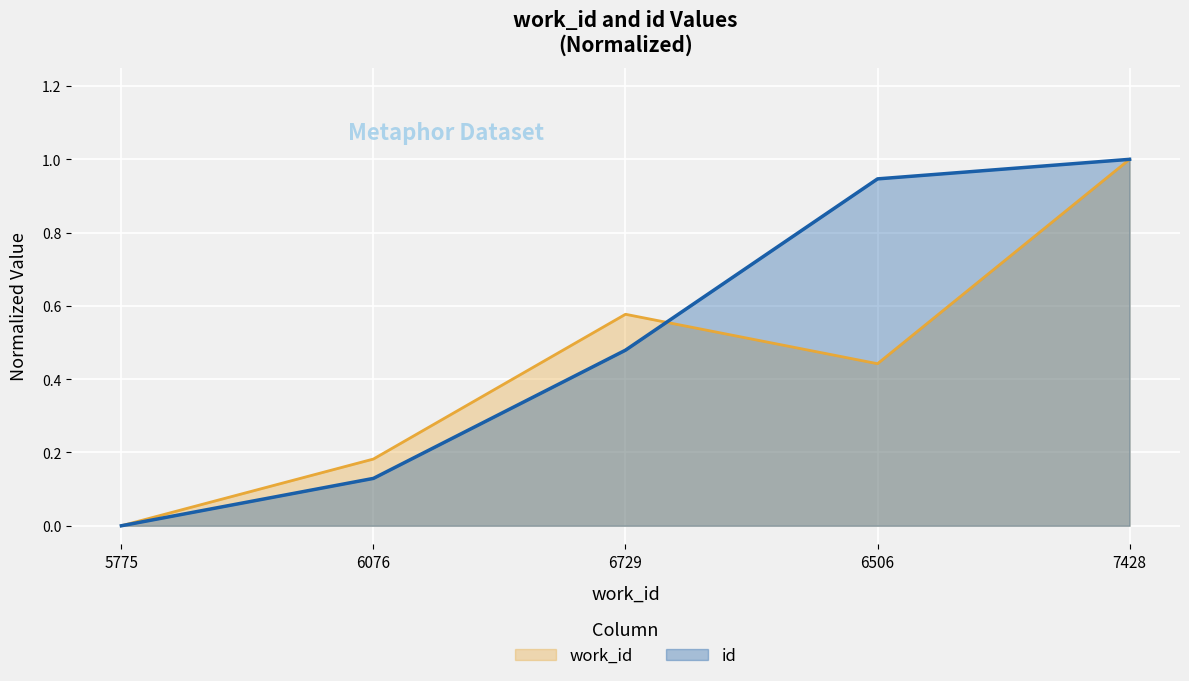

What is the label of the 5th point from the left?

7428